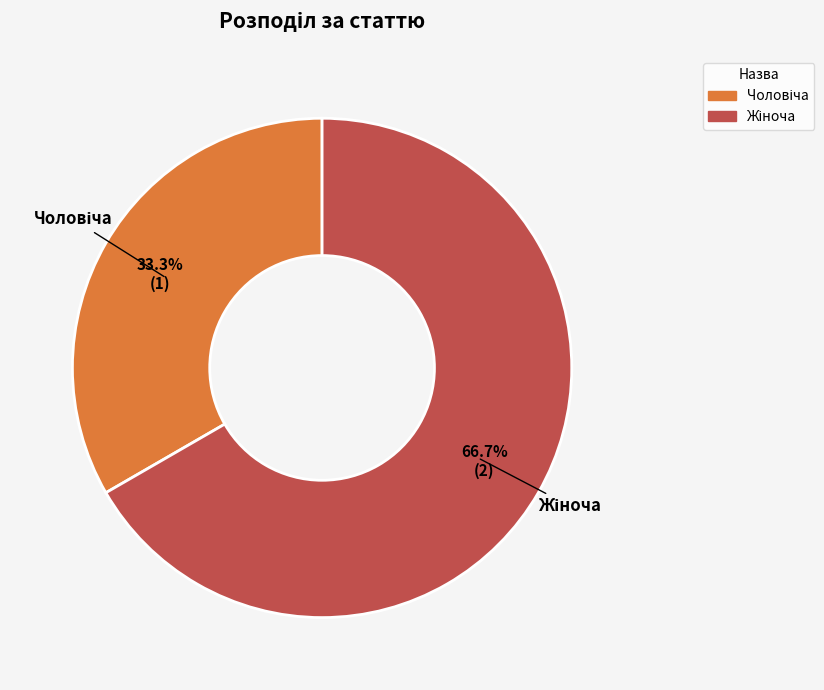

Is there a majority slice in this chart?

Yes